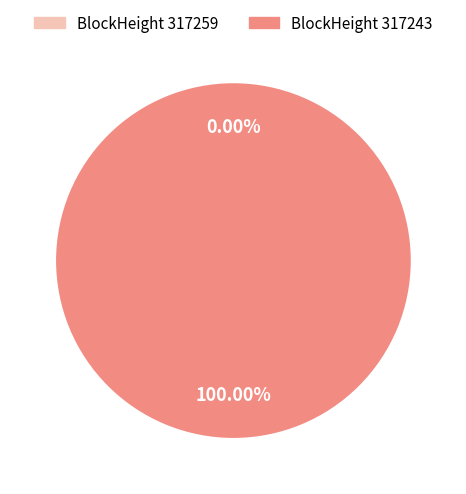

True or false: 317243 accounts for 100% of the total.

True